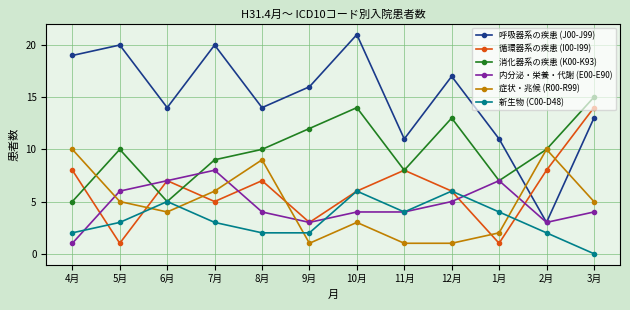

Is this an area chart (filled region under the line)?

No